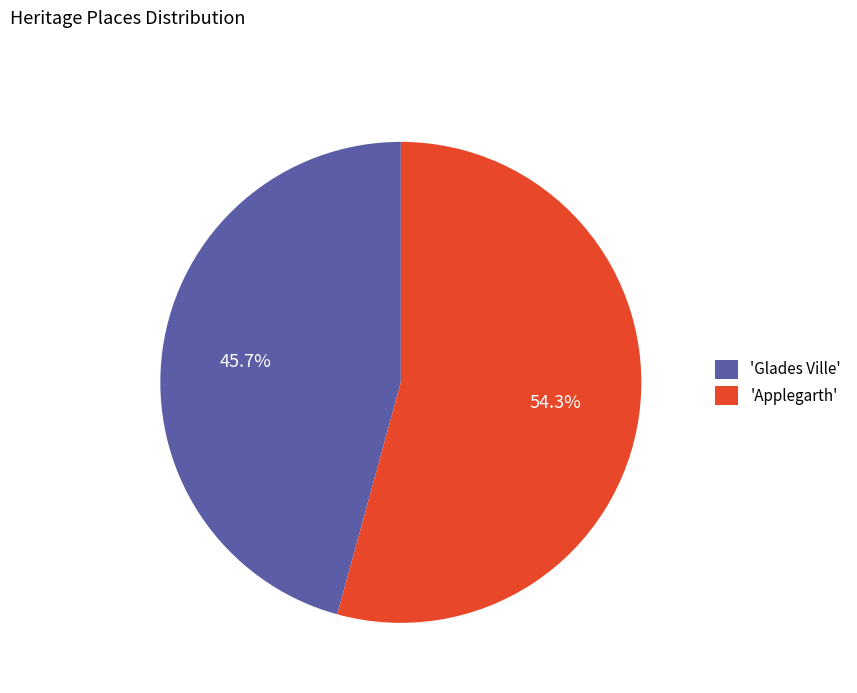

What is the total percentage of 'Glades Ville' and 'Applegarth'?

100.0%